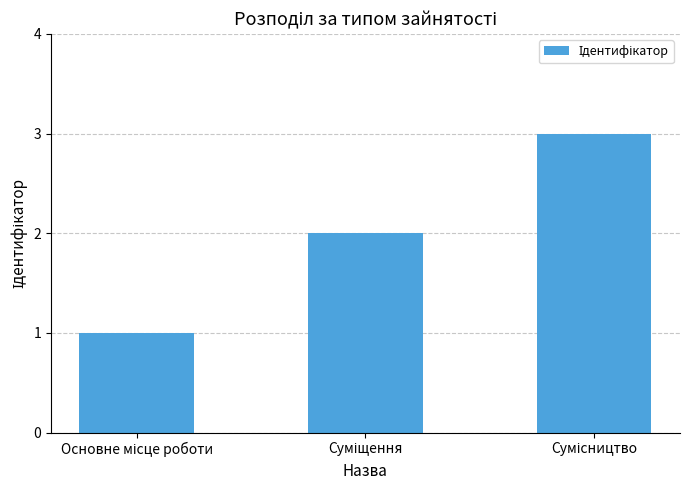

How many data points does each series have?

3